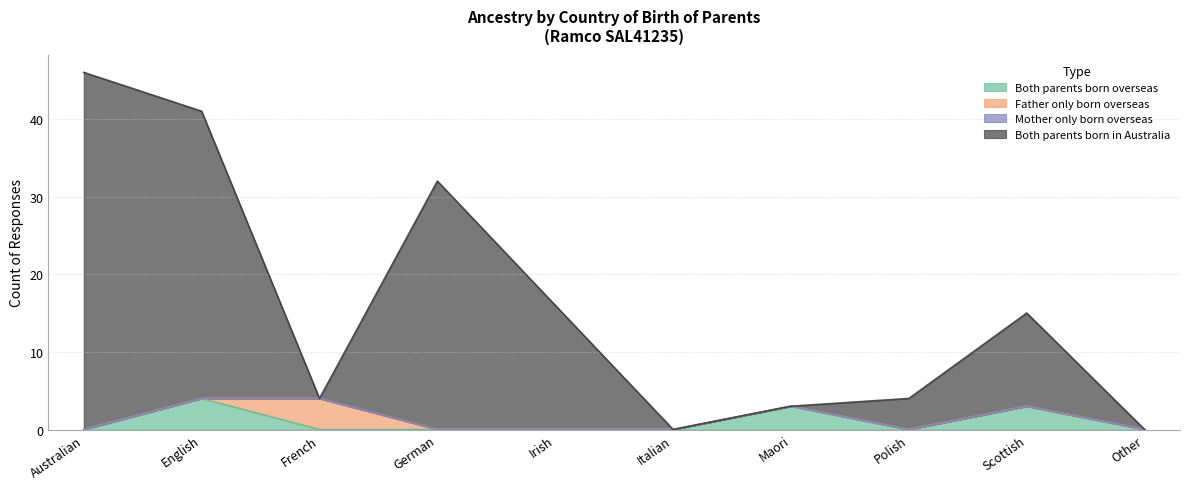

Between French and Scottish, which series saw the biggest shift?

Both parents born in Australia